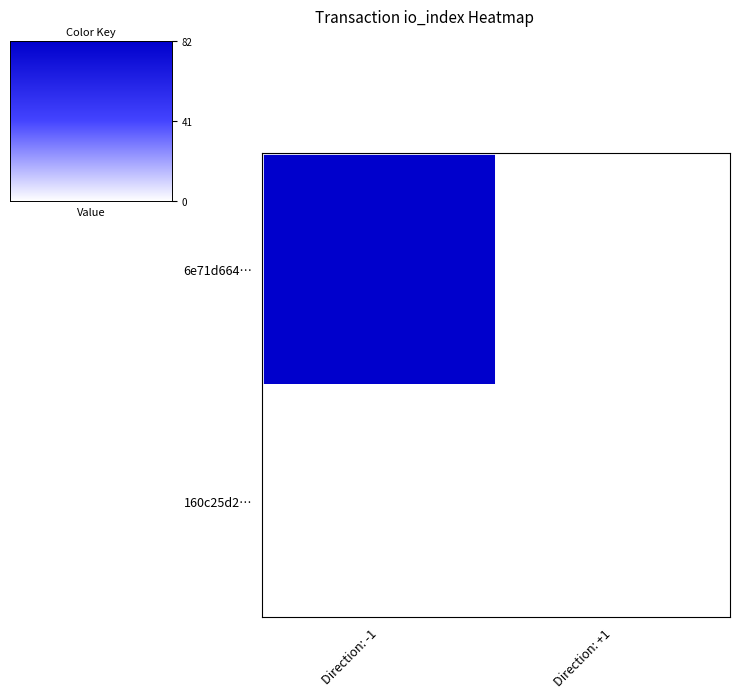

How many series are shown in this chart?

2